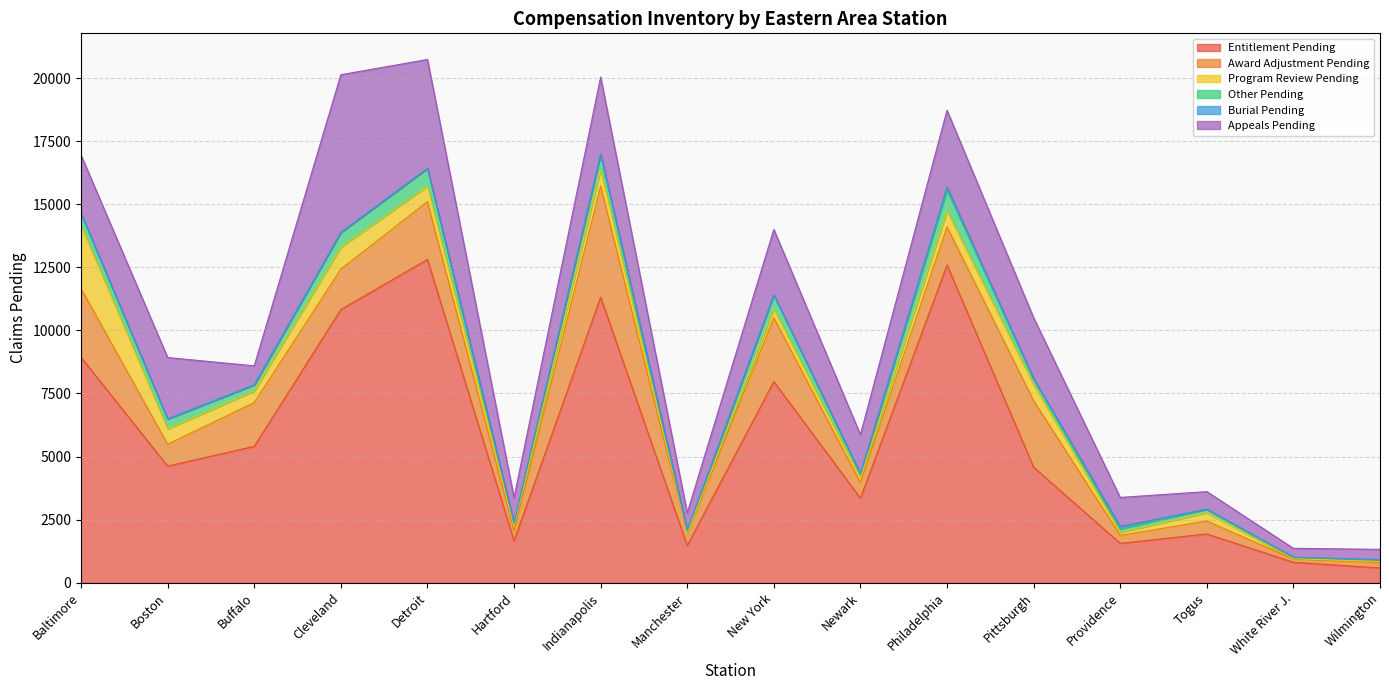

True or false: Other Pending and Burial Pending cross at least once.

False